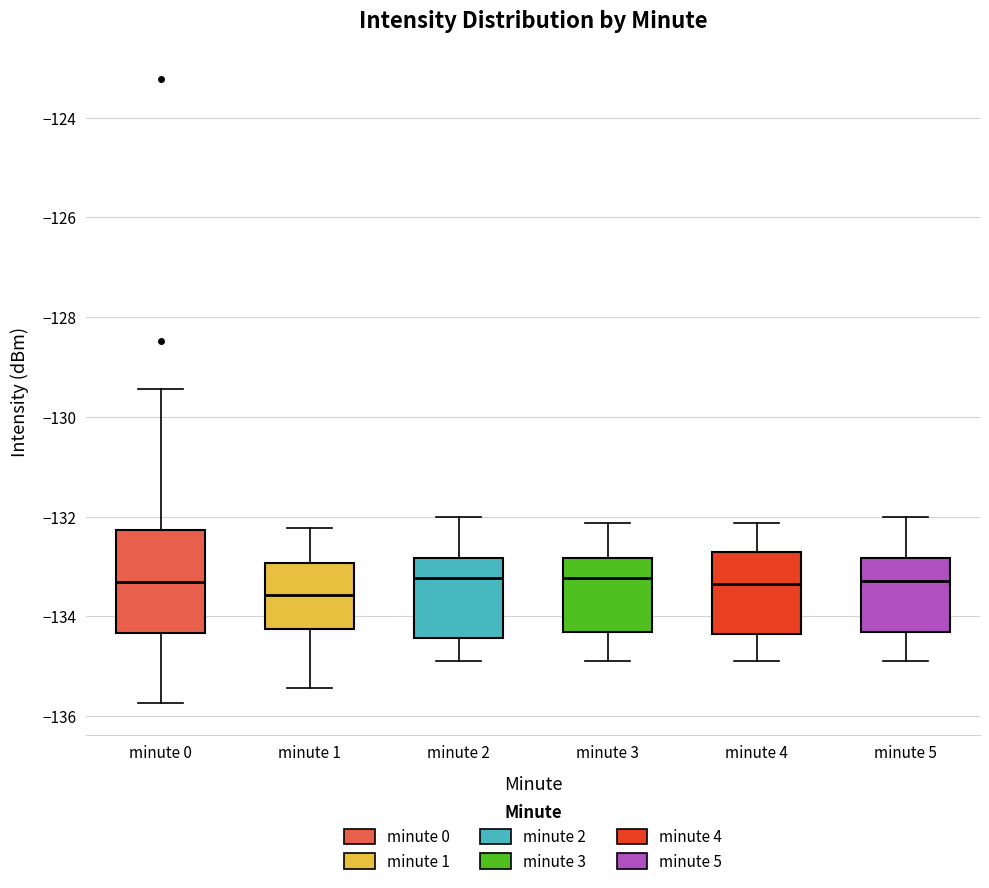

Reading left to right, transcribe this box plot: for each box, give where its median line is, the range the box spans, and where its two whiskers end, as read against the y-axis. The values are not printed on the chart, so give them approximately, as read against the axis.

minute 0: median -133.4, box -134.4 to -132.2, whiskers -135.8 to -129.4
minute 1: median -133.6, box -134.2 to -133.0, whiskers -135.4 to -132.2
minute 2: median -133.2, box -134.4 to -132.8, whiskers -135.0 to -132.0
minute 3: median -133.2, box -134.4 to -132.8, whiskers -135.0 to -132.2
minute 4: median -133.4, box -134.4 to -132.8, whiskers -135.0 to -132.2
minute 5: median -133.2, box -134.4 to -132.8, whiskers -135.0 to -132.0